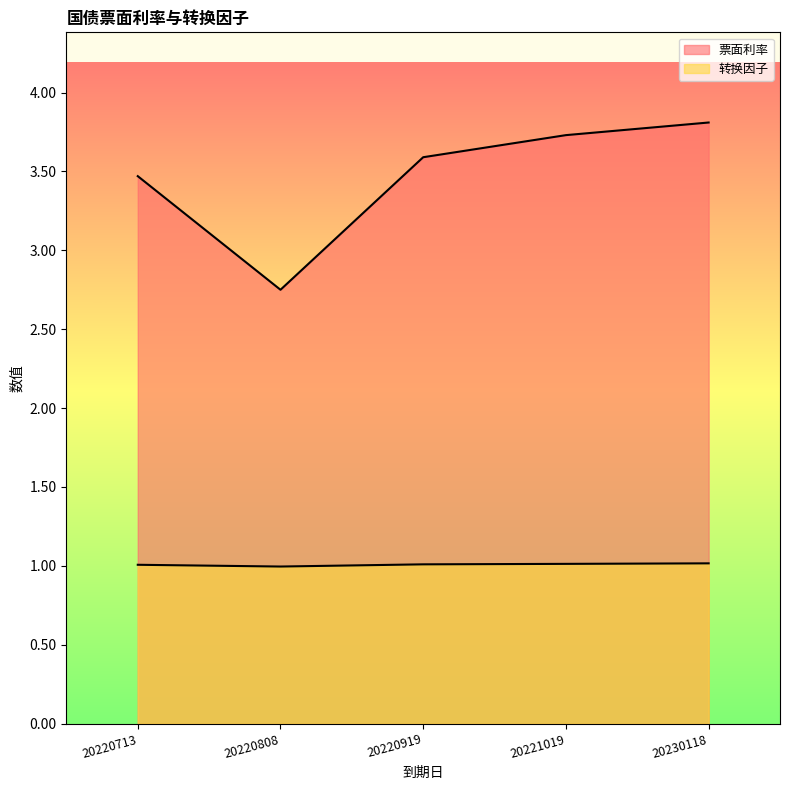

True or false: 转换因子 and 票面利率 intersect in this chart.

False